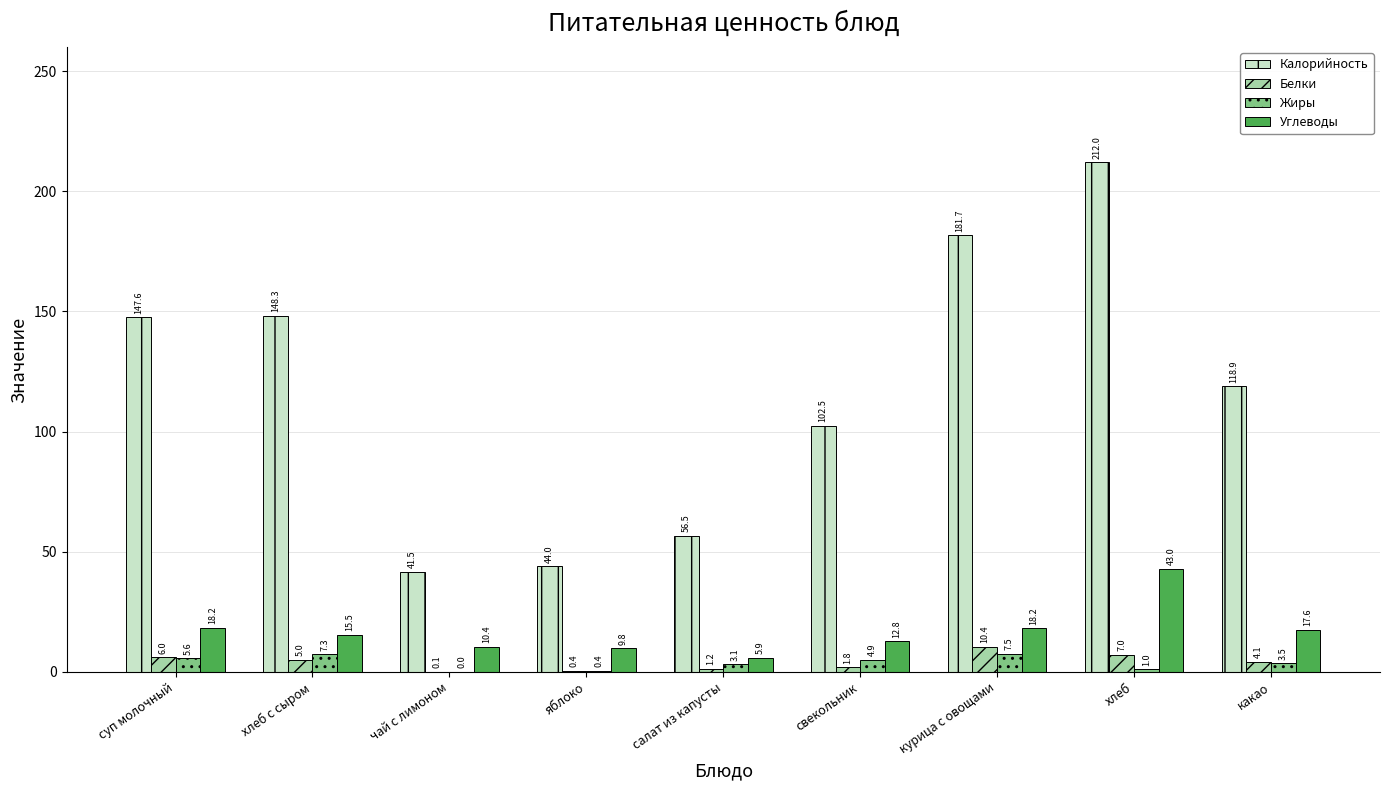

Which category has the highest value across all series?

хлеб